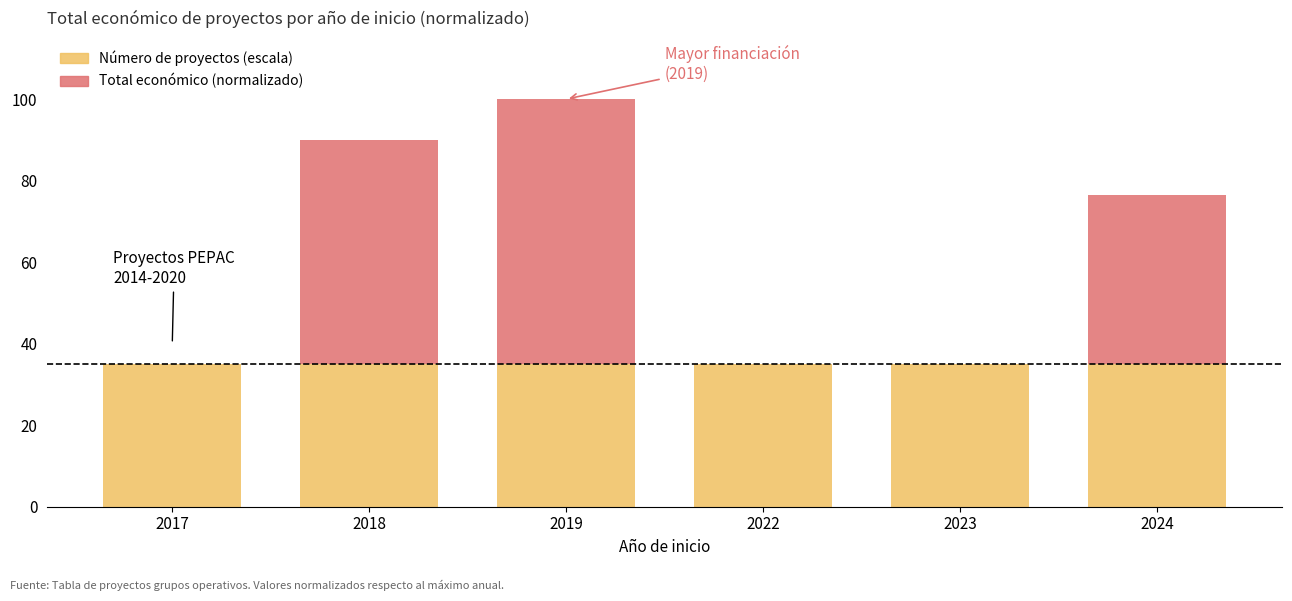

What is the total value across all series at 2022?

35.0